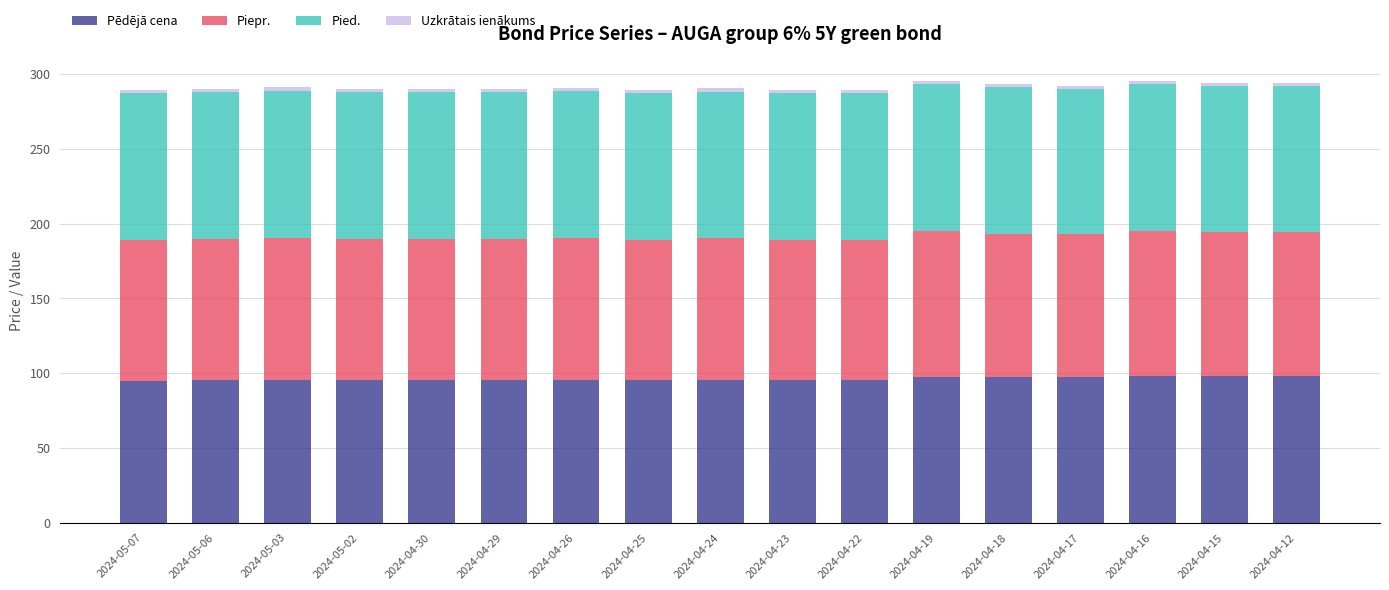

True or false: Pēdējā cena has a value of 97.1 at 2024-04-17.

True